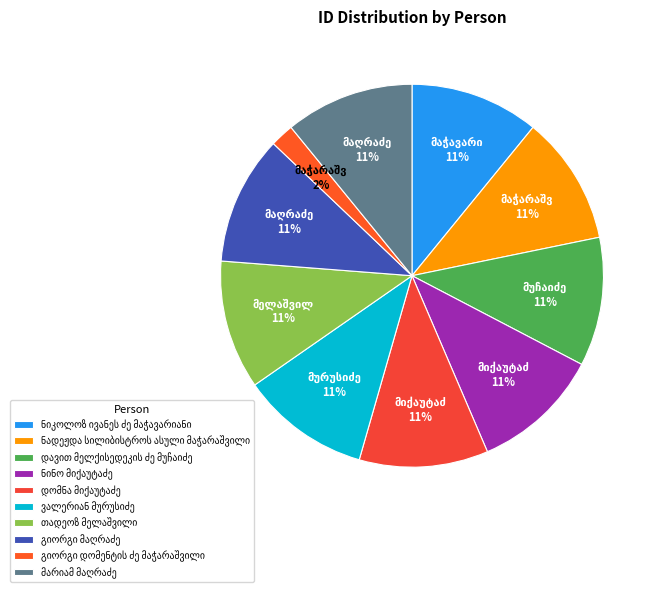

Which category has the biggest portion of the pie?

ნინო მიქაუტაძე